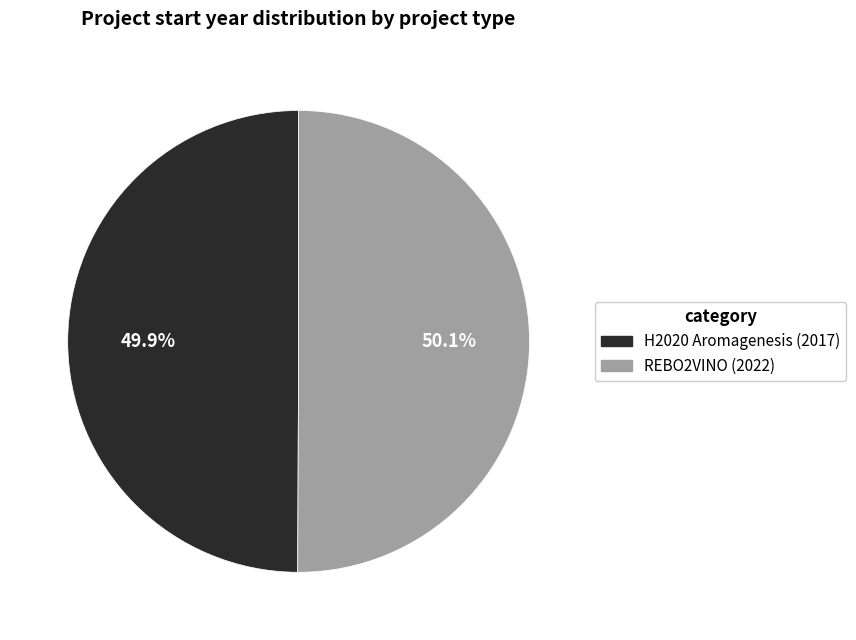

How much of the chart is everything except H2020 Aromagenesis (2017)?

50.1%